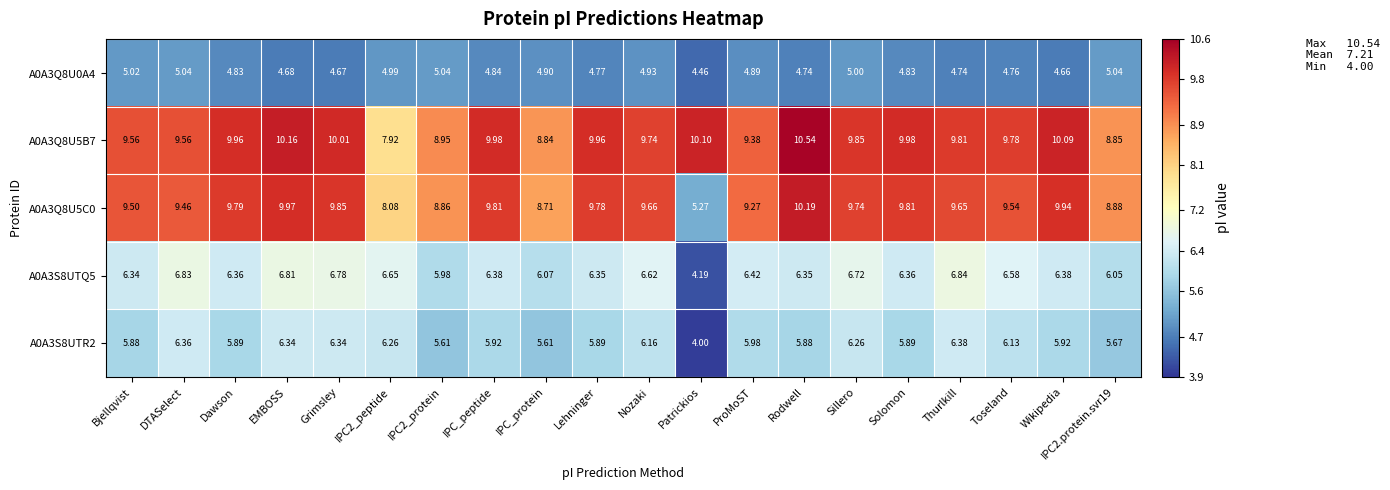

Where does the A0A3S8UTR2 series first go above 5?

Bjellqvist